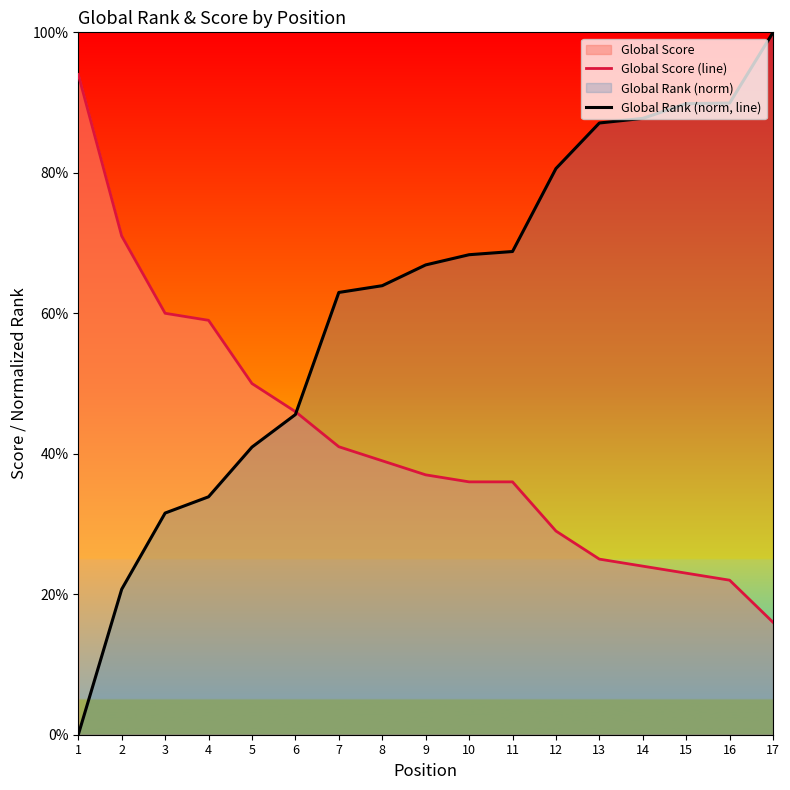

The value of Global Rank (norm, line) at 7 is 99.3. True or false?

False